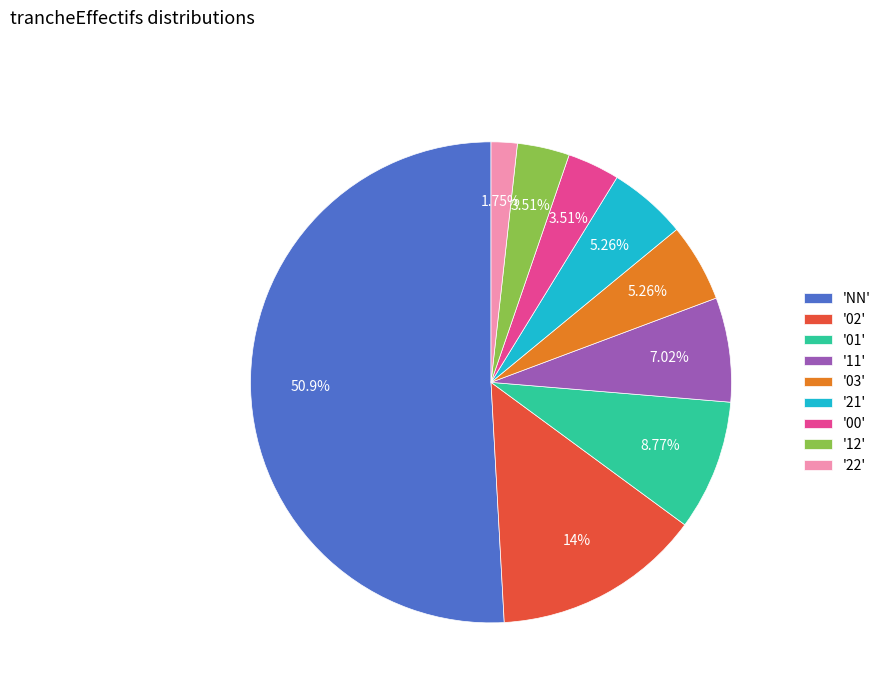

Which category has the smallest portion of the pie?

'22'